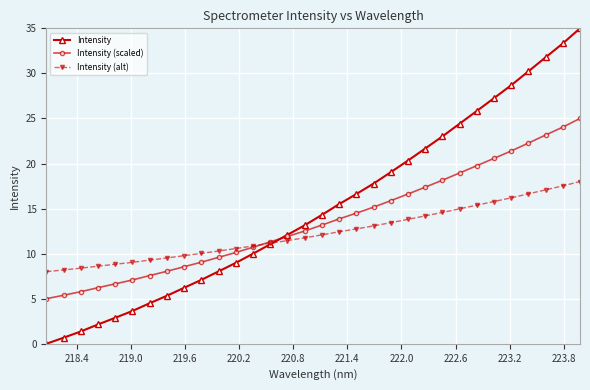

Reading left to right, transcribe all the data shown in this chart.

Intensity: 0.0	0.7	1.4	2.1	2.9	3.6	4.5	5.3	6.2	7.1	8.0	9.0	10.0	11.0	12.1	13.1	14.3	15.5	16.6	17.8	19.0	20.3	21.7	23.0	24.4	25.8	27.3	28.7	30.2	31.8	33.3	35.0
Intensity (scaled): 5.0	5.4	5.8	6.2	6.6	7.1	7.6	8.0	8.6	9.1	9.6	10.1	10.7	11.3	11.9	12.5	13.2	13.9	14.5	15.2	15.9	16.6	17.4	18.1	19.0	19.8	20.6	21.4	22.3	23.2	24.0	25.0
Intensity (alt): 8.0	8.2	8.4	8.6	8.8	9.0	9.3	9.5	9.8	10.0	10.3	10.6	10.9	11.2	11.5	11.8	12.1	12.4	12.7	13.1	13.4	13.8	14.2	14.6	15.0	15.4	15.8	16.2	16.6	17.1	17.5	18.0